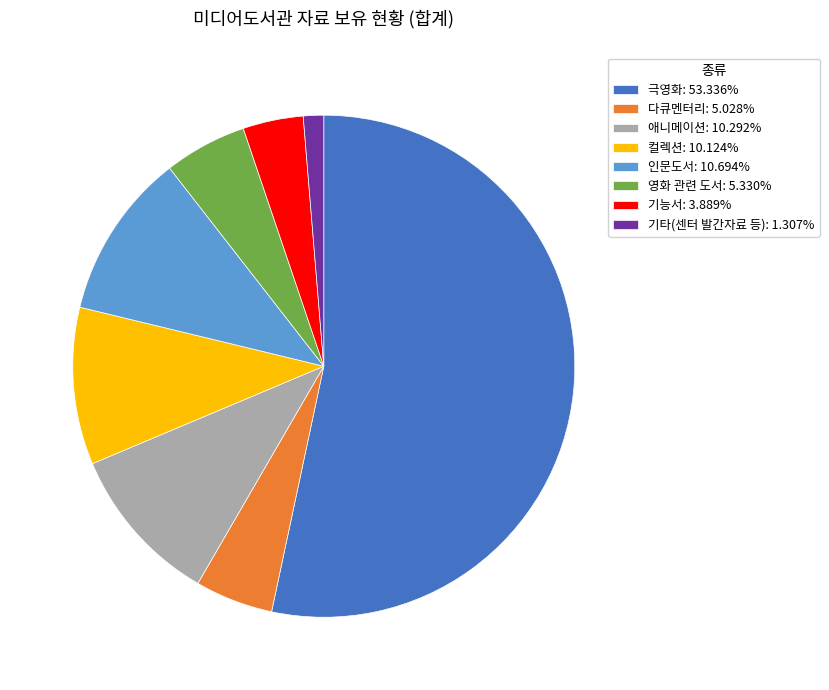

Is 극영화: 53.336% the majority of the pie?

Yes